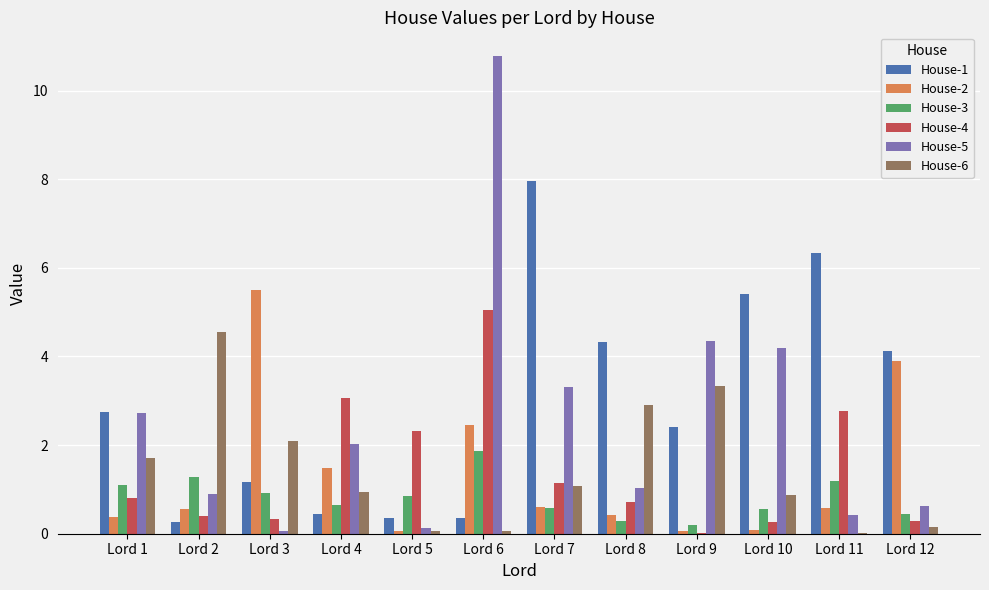

What is the total value across all series at Lord 4?

8.6